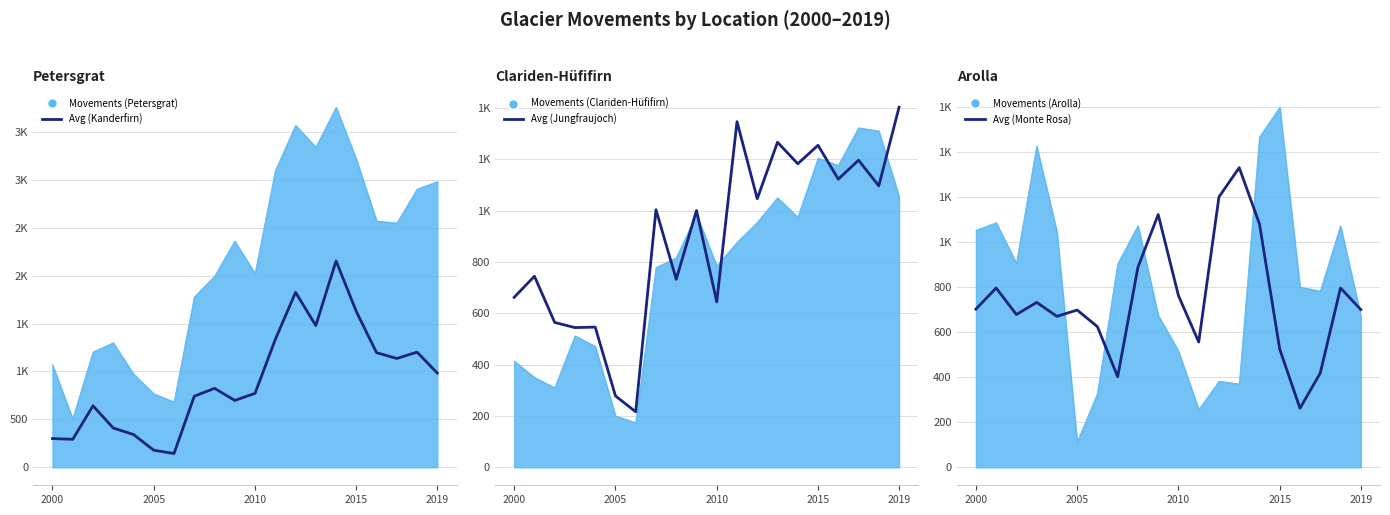

What is the value of the 1st point from the left?

702